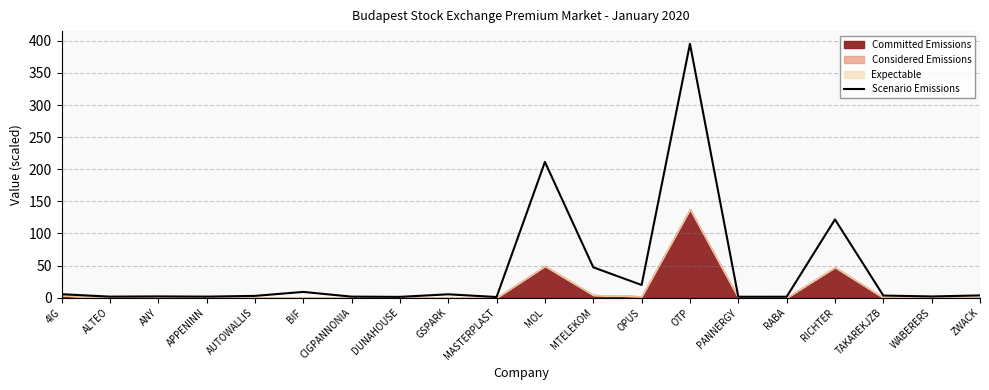

What is the change in value from BIF to WABERERS?

-7.1